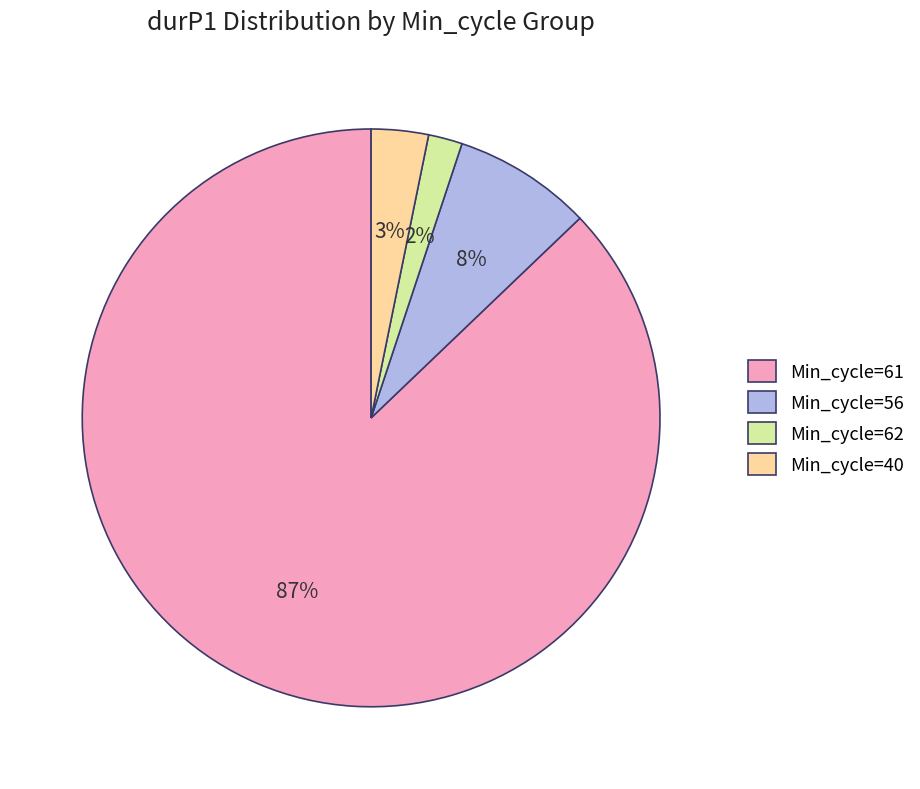

Rank the categories by value from lowest to highest.

Min_cycle=62, Min_cycle=40, Min_cycle=56, Min_cycle=61